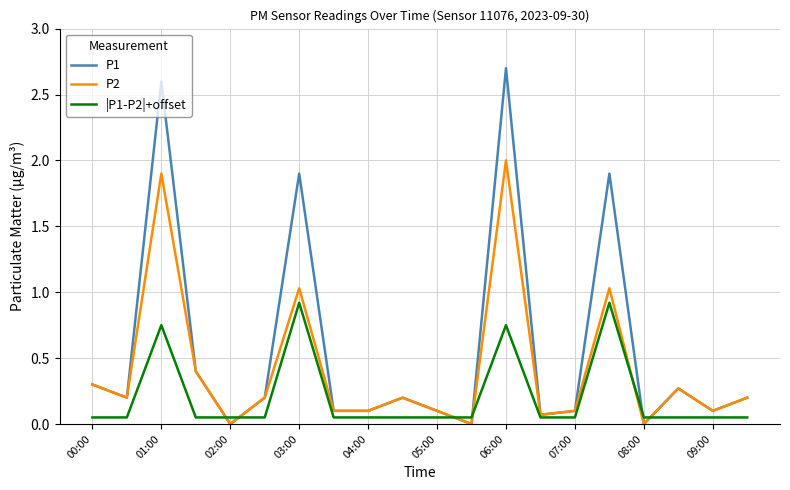

List the series in order of their peak value, lowest first.

|P1-P2|+offset, P2, P1